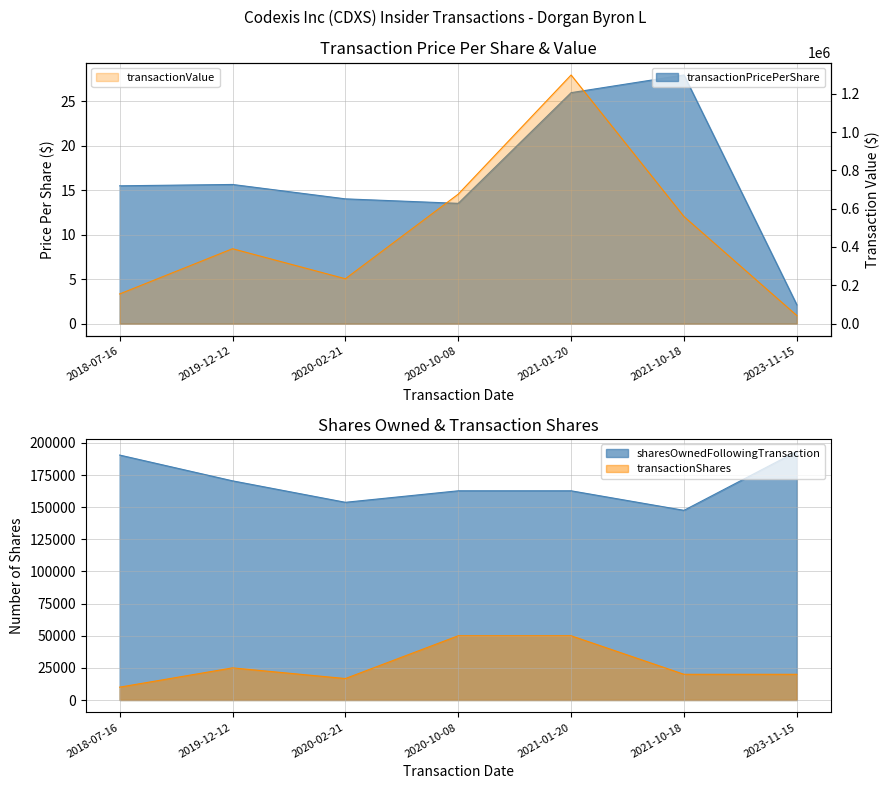

What is the difference between the sharesOwnedFollowingTransaction values at 2020-02-21 and 2023-11-15?

39623.0